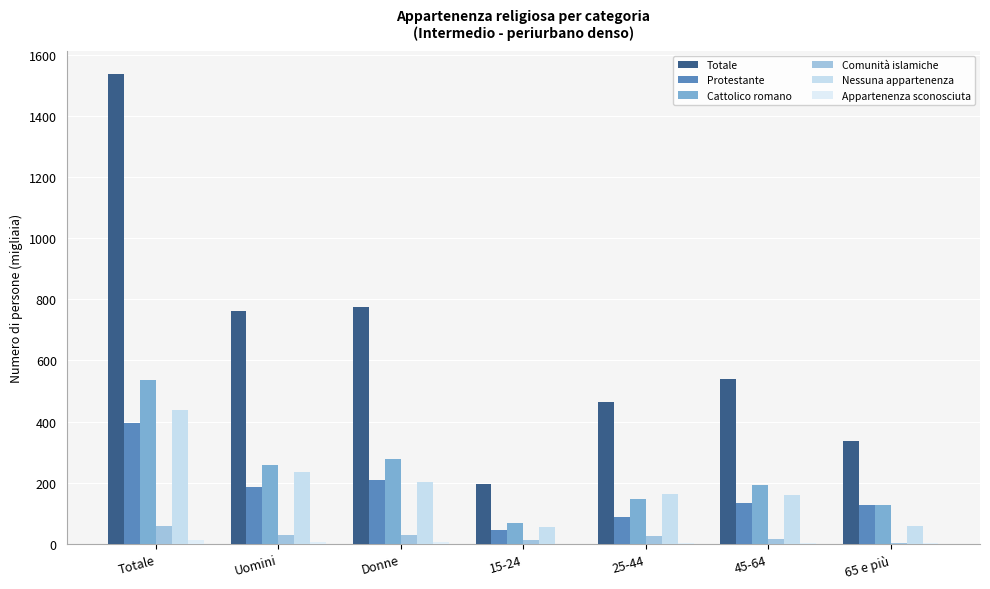

What is the difference between the second highest and minimum values in the Cattolico romano series?

207.8